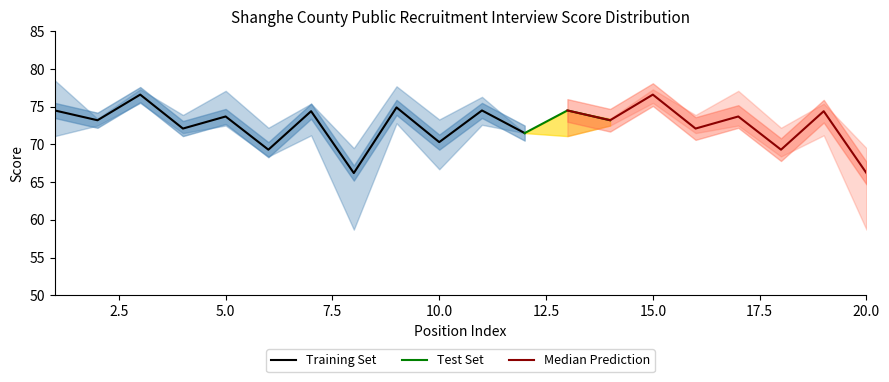

True or false: Top Score has a value of 138.4 at 3.

False